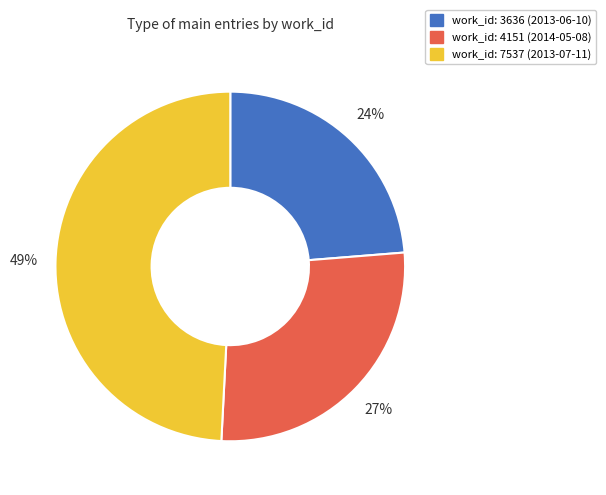

Is there any slice that represents more than half of the pie?

No